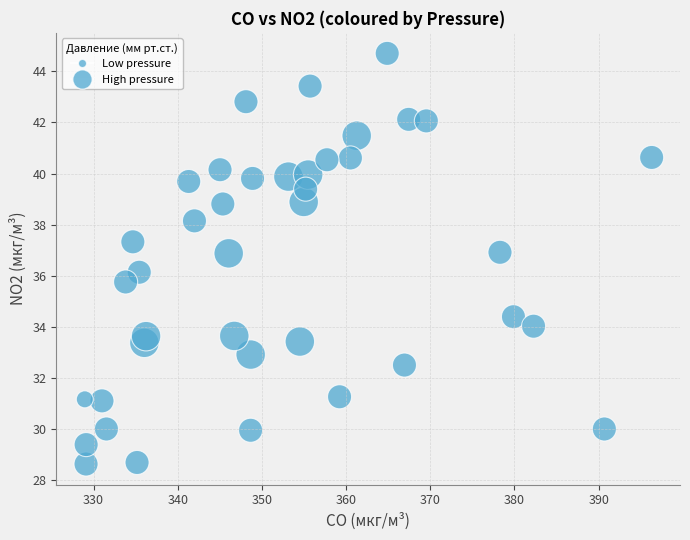

What is the range of X values (max minus min)?

67.4